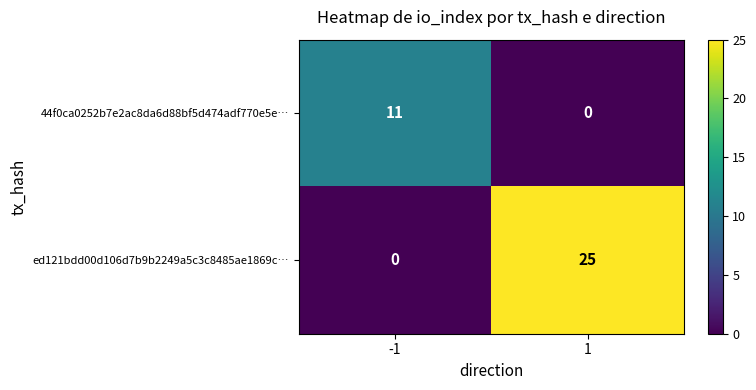

At 1, list the series in order from largest to smallest.

ed121bdd00d106d7b9b2249a5c3c8485ae1869c…, 44f0ca0252b7e2ac8da6d88bf5d474adf770e5e…